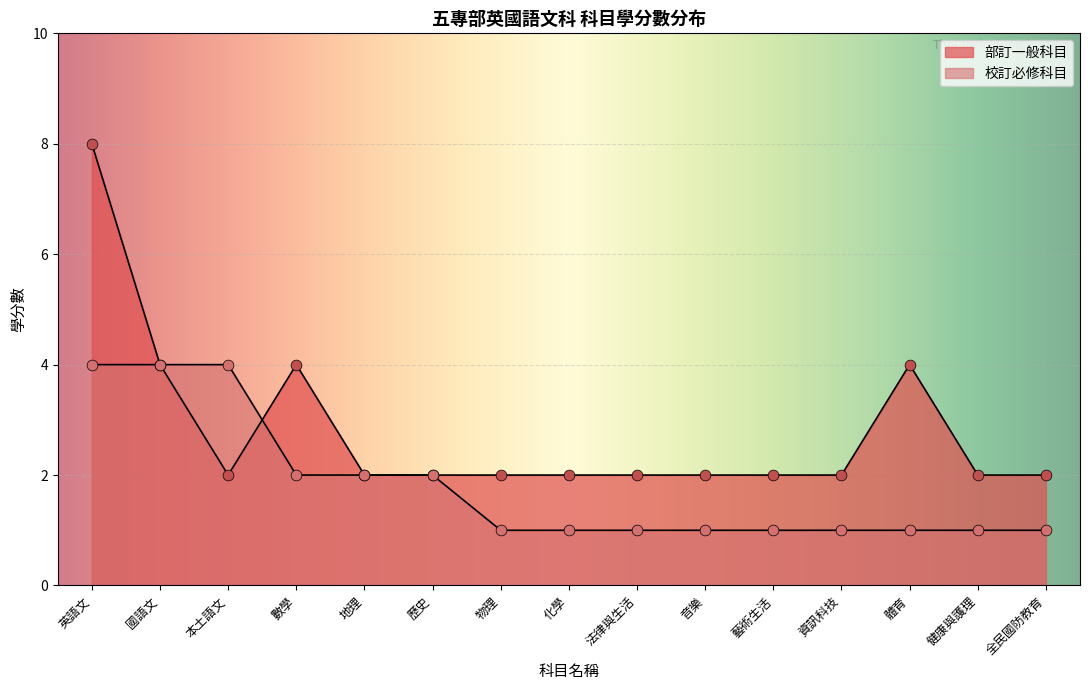

Which series has the largest total across all categories?

部訂一般科目